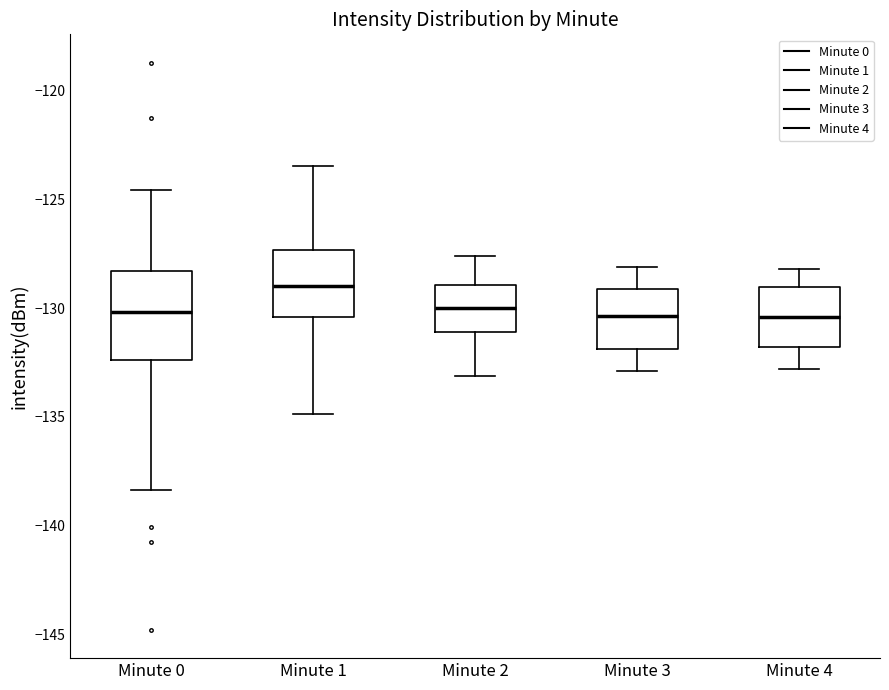

Comparing the boxes themselves (not the whiskers), which one is the tallest?

Minute 0